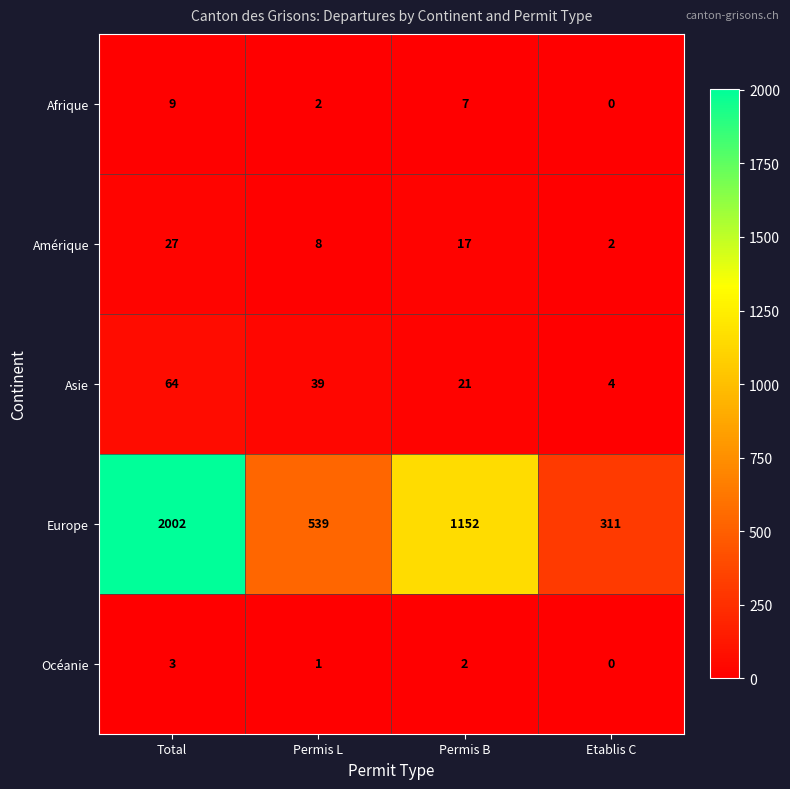

At which category is the sum across all series the highest?

Total